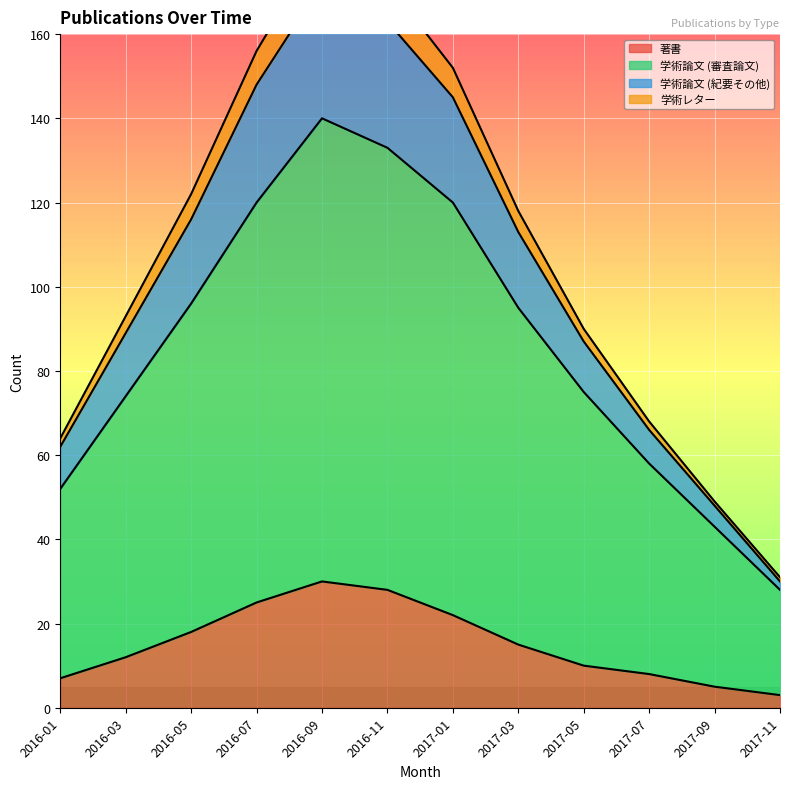

What is the difference between the maximum and minimum values in the 著書 series?

27